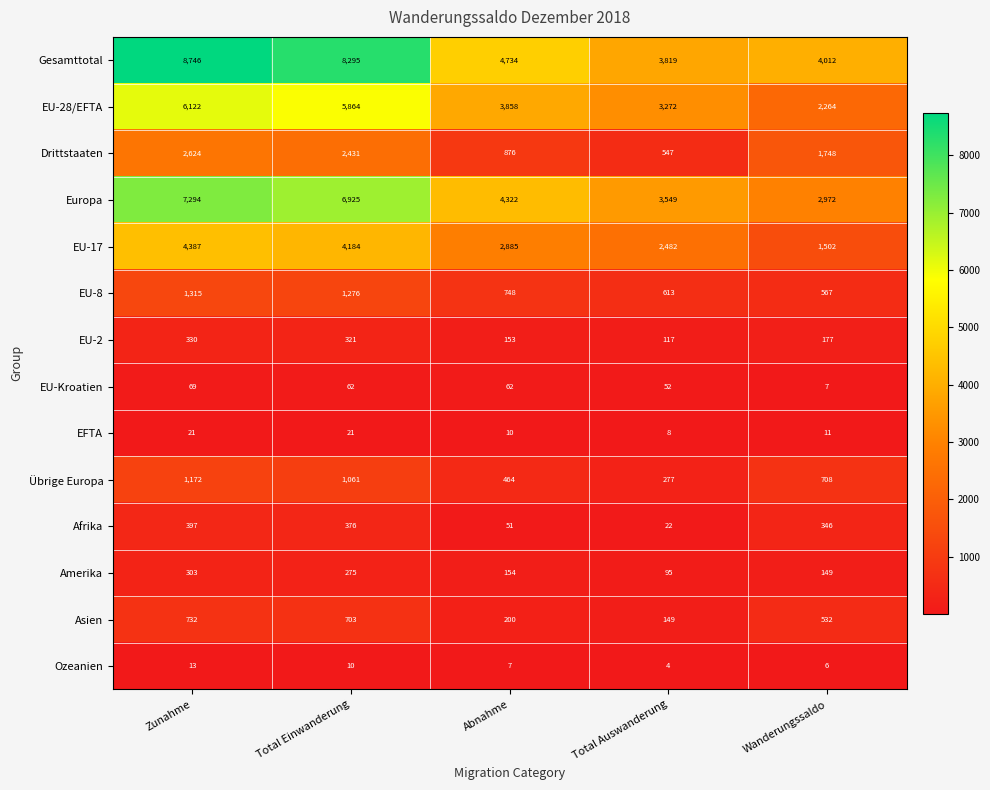

Rank the series at Wanderungssaldo from highest to lowest value.

Gesamttotal, Europa, EU-28/EFTA, Drittstaaten, EU-17, Übrige Europa, EU-8, Asien, Afrika, EU-2, Amerika, EFTA, EU-Kroatien, Ozeanien